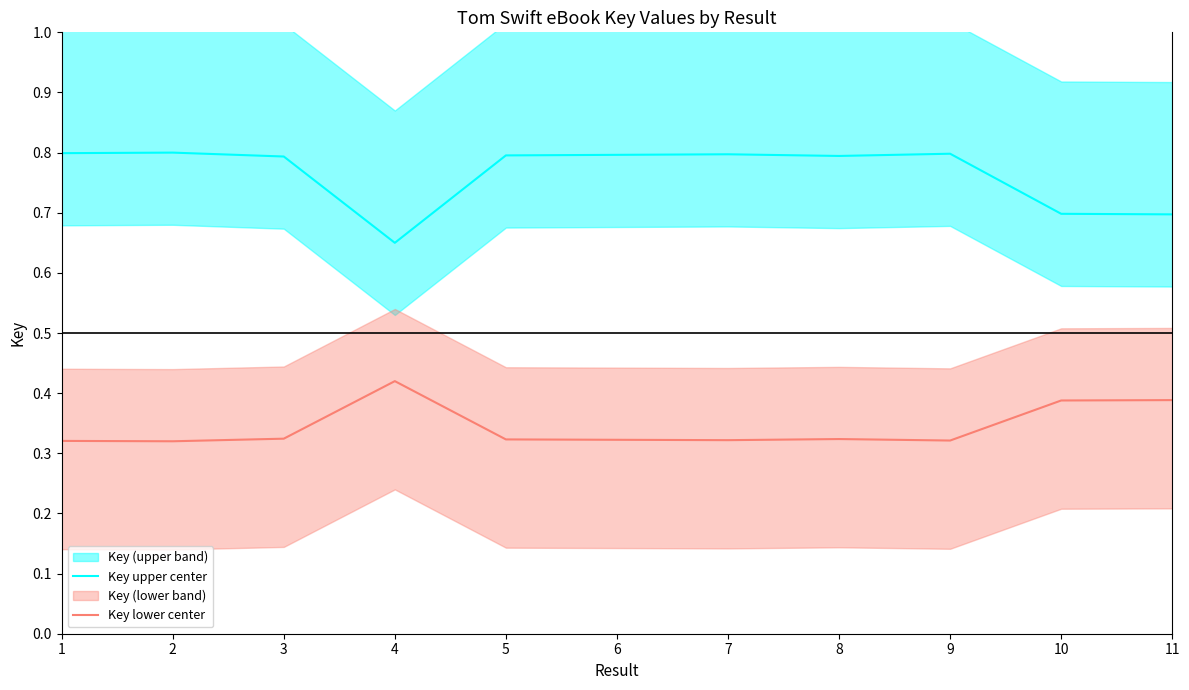

What is the total value across all series at 5?

1.1